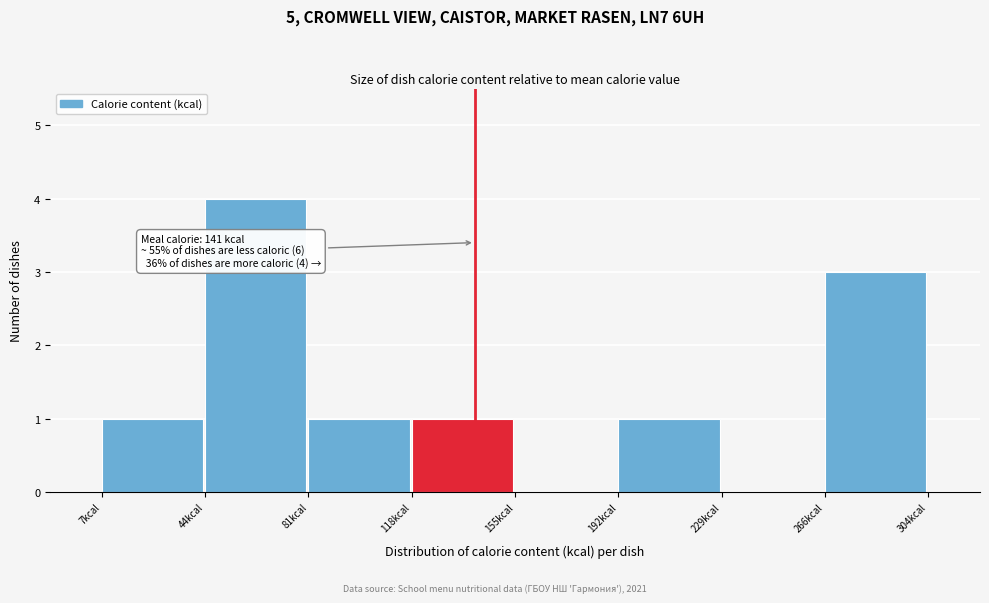

Which range on the x-axis has the tallest bar?

45 to 80